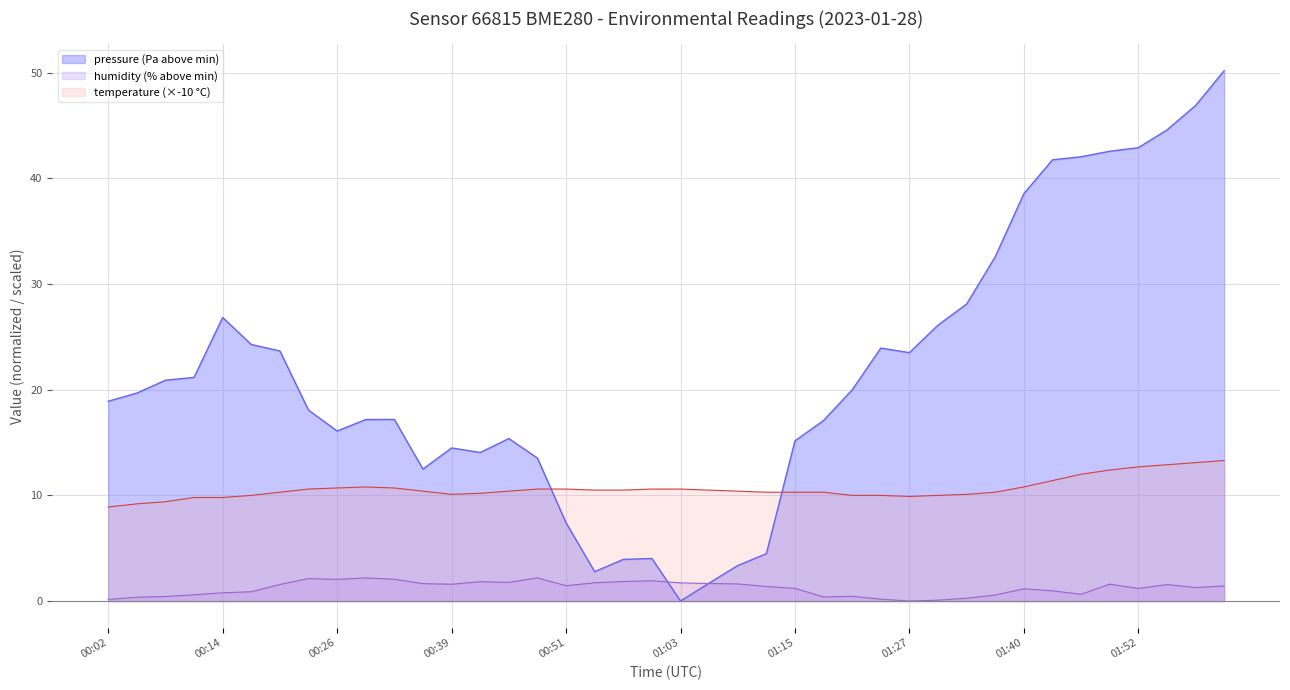

What is the change in value from 00:51 to 01:12?

-2.9